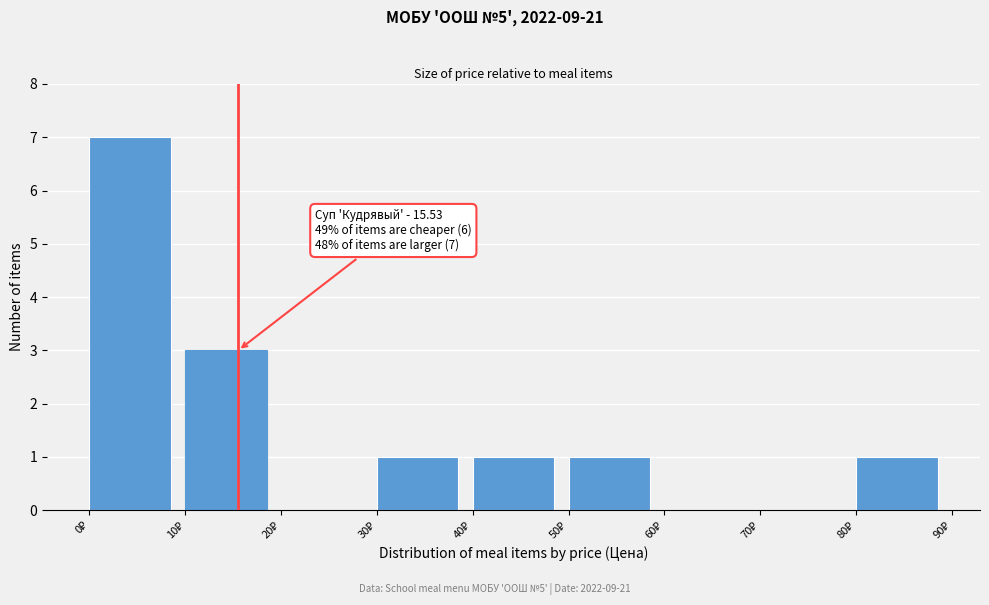

Over which range of the x-axis is the bar tallest?

0 to 10